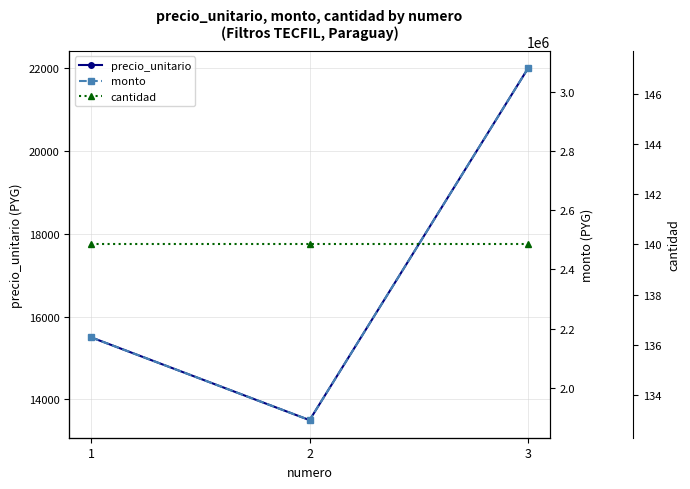

Reading left to right, list all the values displayed in this chart.

precio_unitario: 15500	13500	22000
monto: 2170000	1890000	3080000
cantidad: 140	140	140